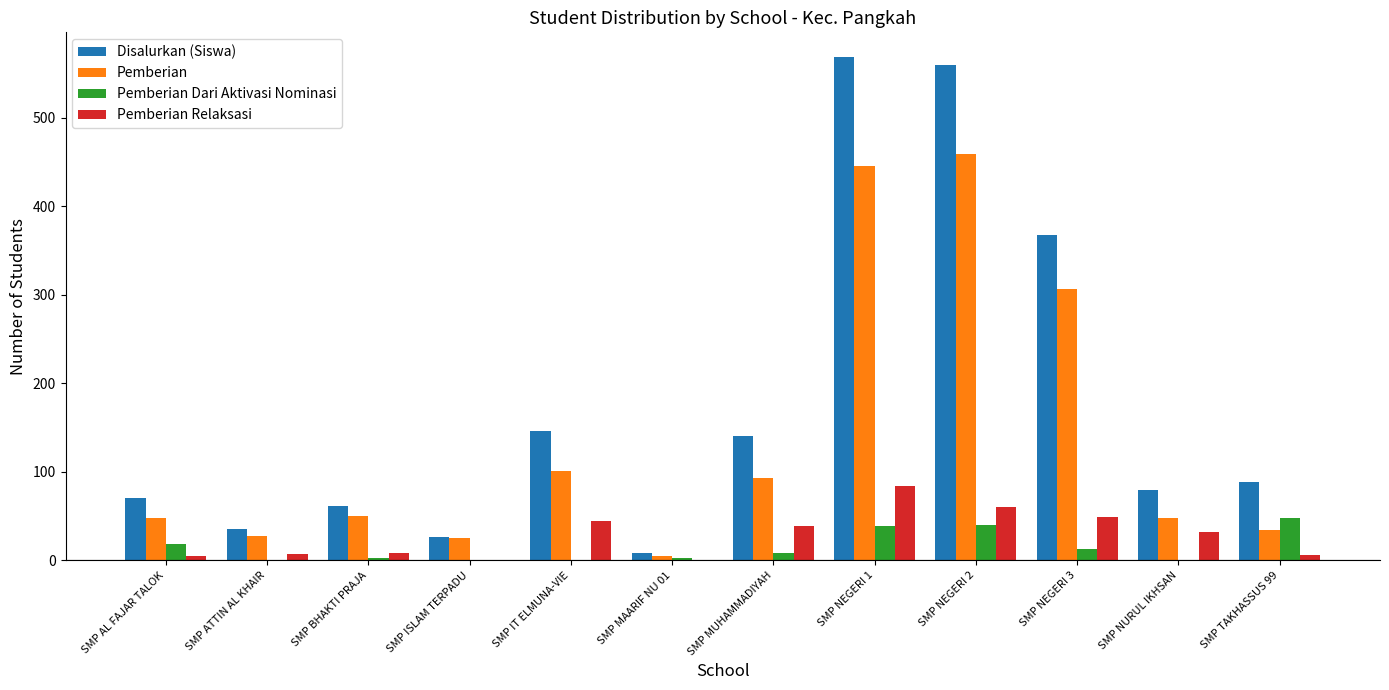

Between SMP MAARIF NU 01 and SMP NEGERI 2, which series saw the biggest shift?

Disalurkan (Siswa)